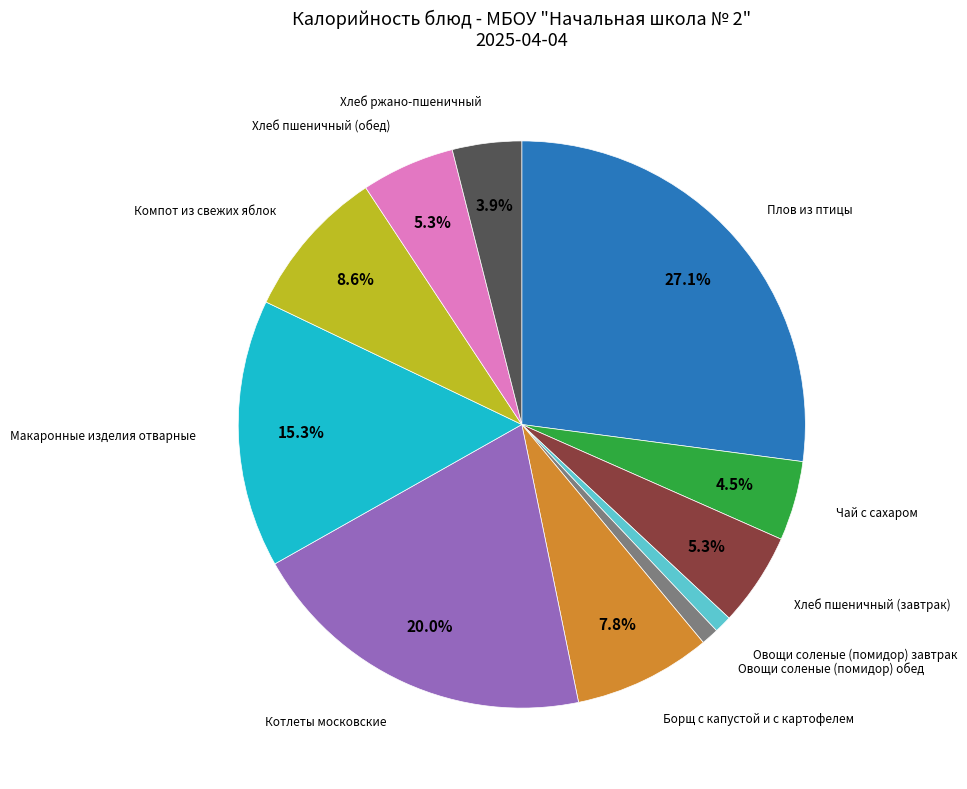

Does any single category account for the majority?

No